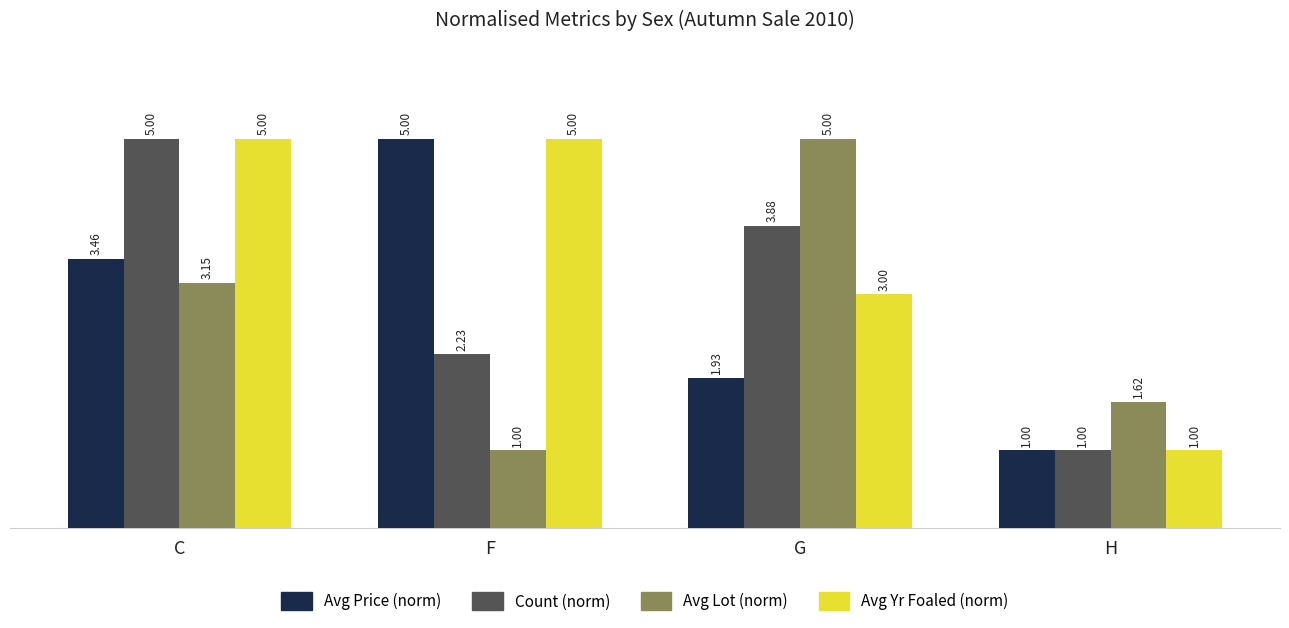

Where does the Count (norm) series first go above 3?

C